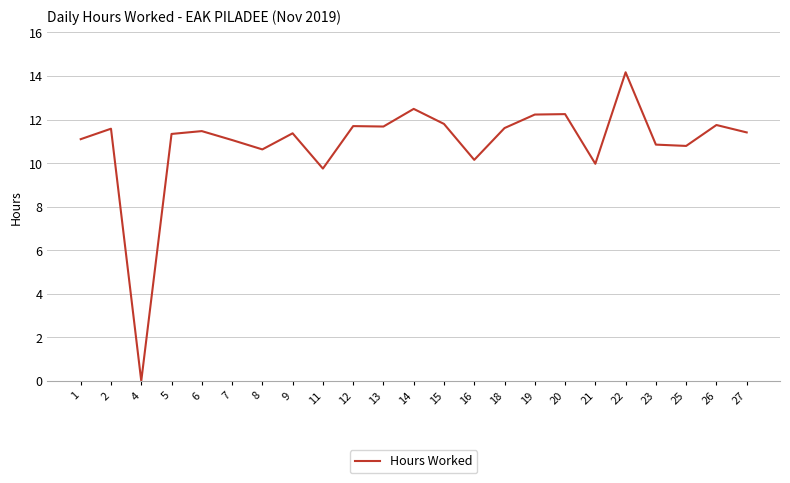

Where is the first local minimum?

4